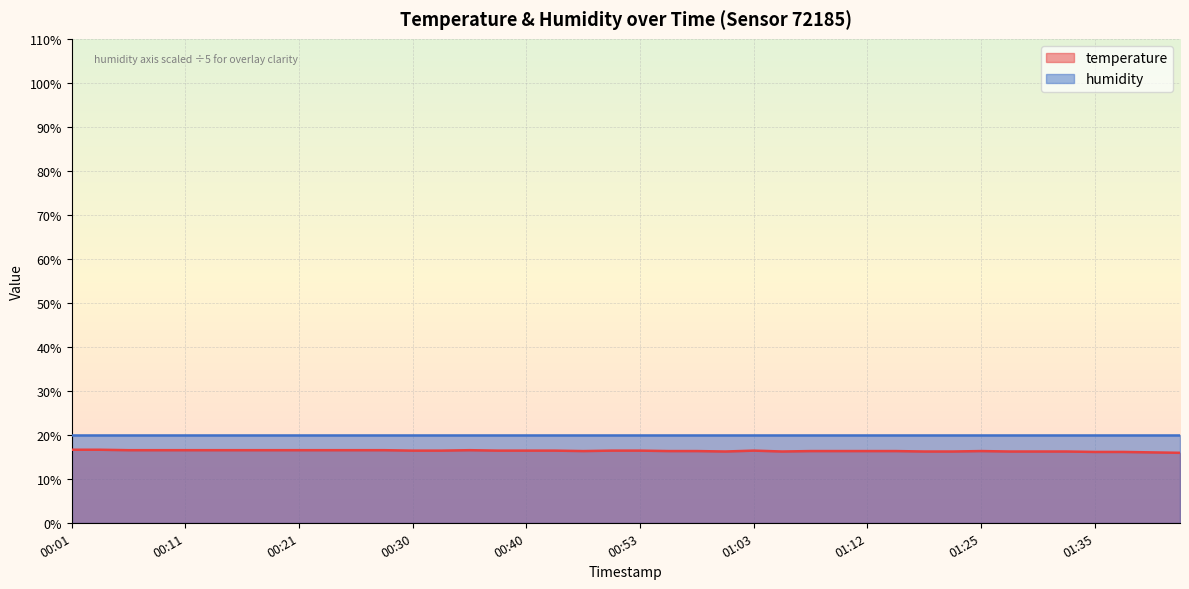

What is the value of the 25th point from the left?

16.4